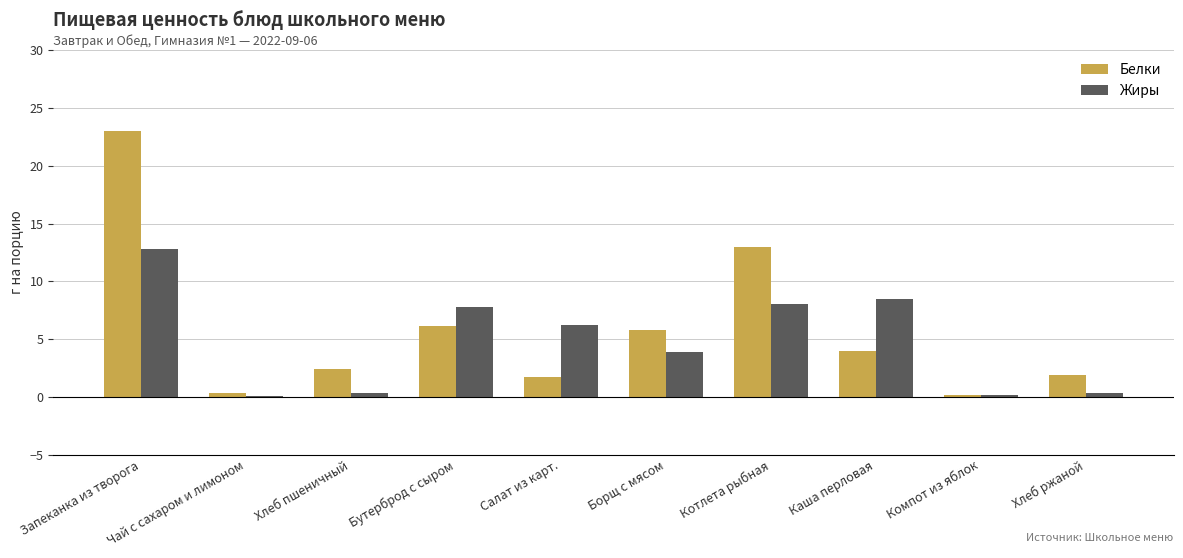

Which category has the highest value in the Белки series?

Запеканка из творога